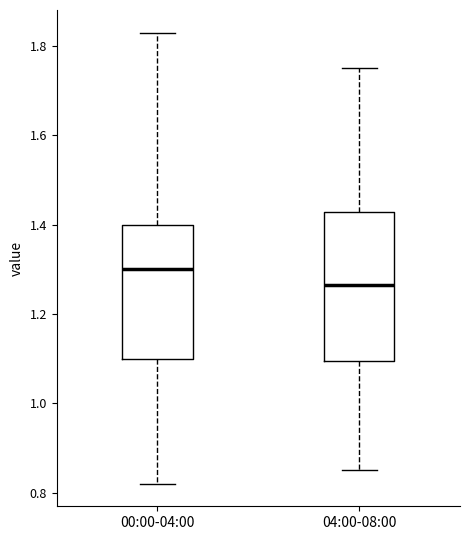

Which box is the tallest, from its lower edge to its upper edge?

04:00-08:00